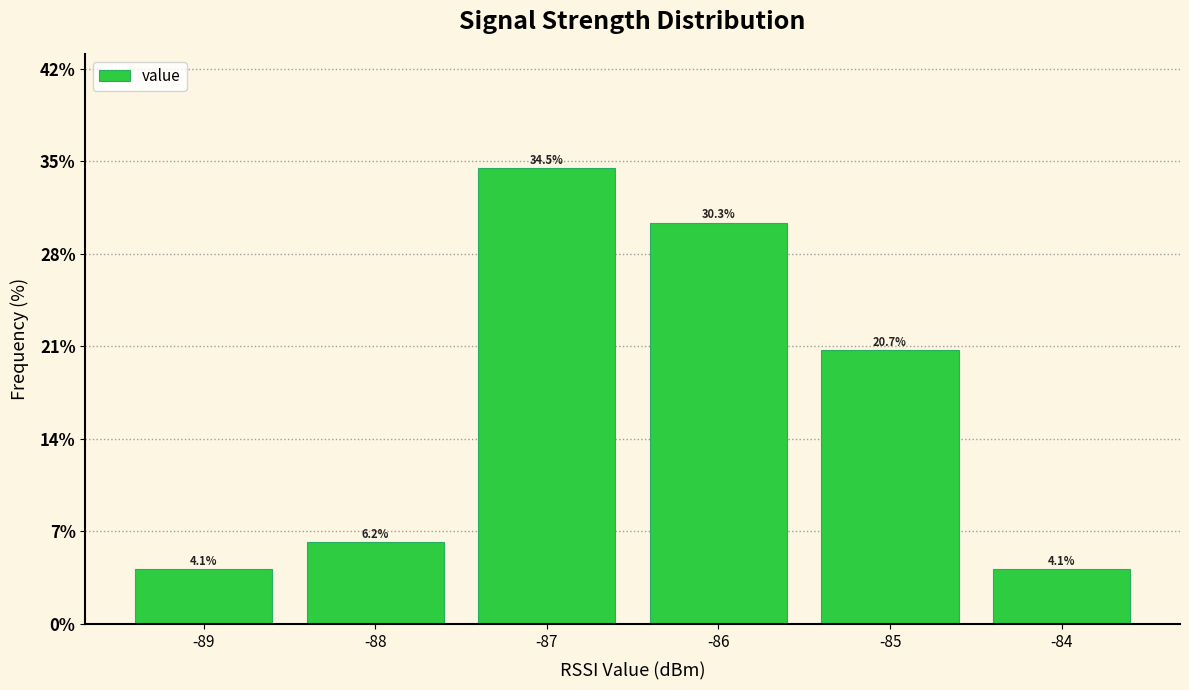

Reading right to left, list all the values displayed in this chart.

-84=4.1	-85=20.7	-86=30.3	-87=34.5	-88=6.2	-89=4.1